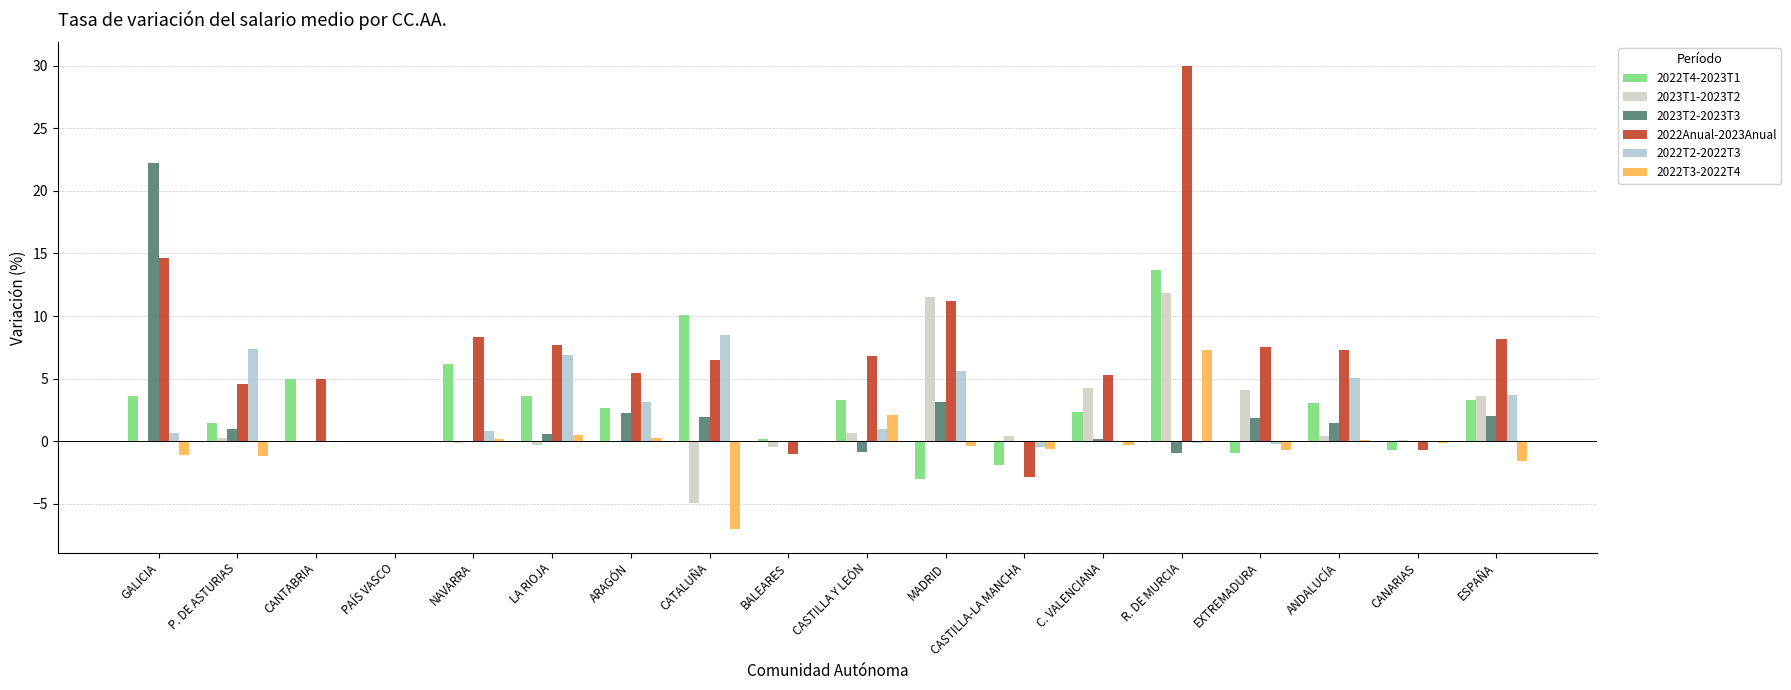

What is the difference between the highest and lowest values at P. DE ASTURIAS?

8.6